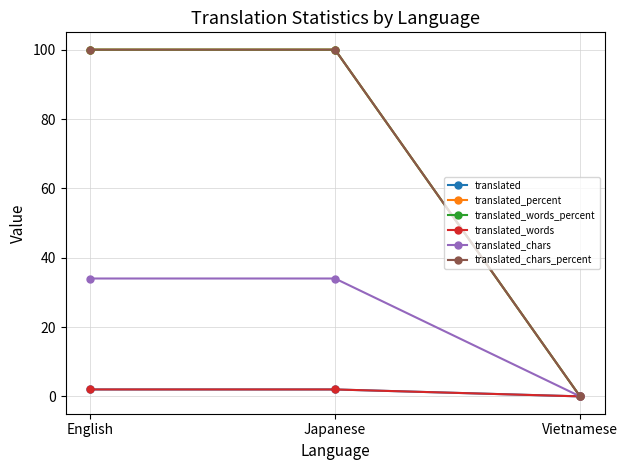

Which series has the largest total across all categories?

translated_percent